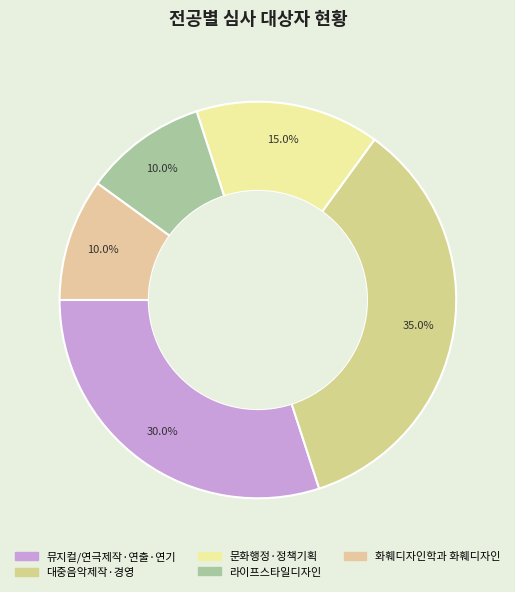

Is the sum of 라이프스타일디자인 and 문화행정·정책기획 greater than half?

No